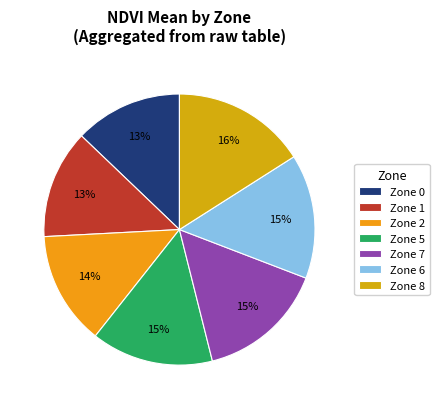

Is there a majority slice in this chart?

No